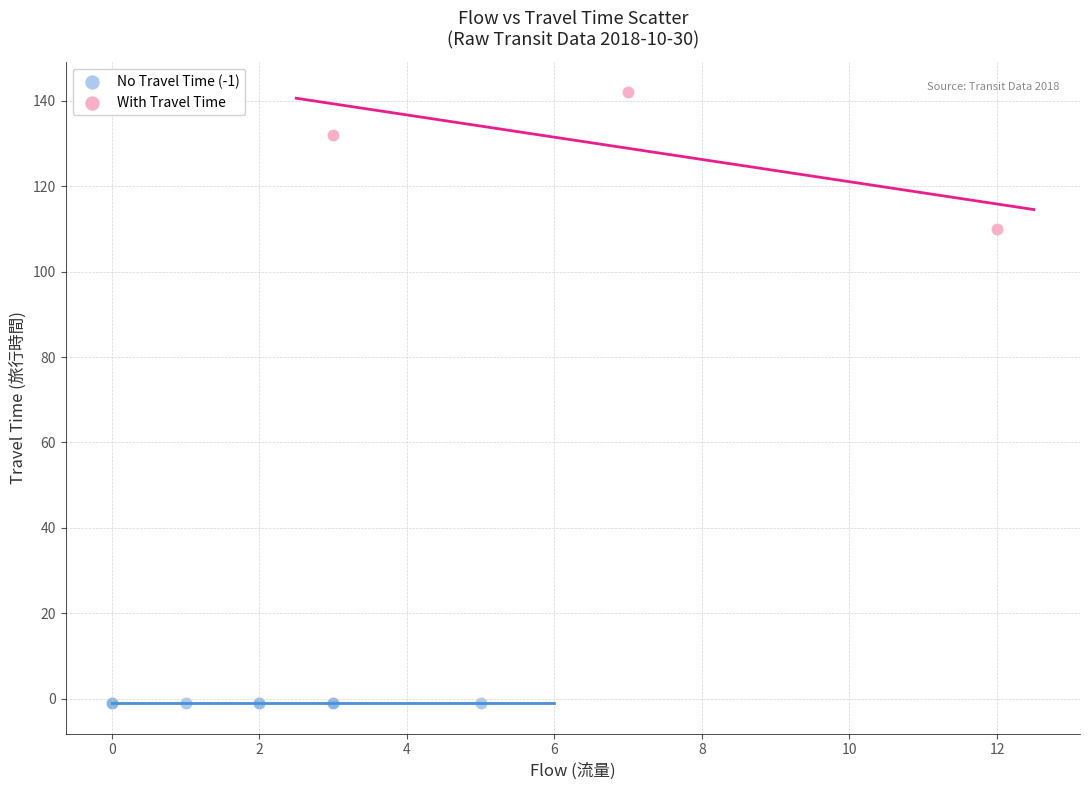

Which series contains the highest Y value?

With Travel Time